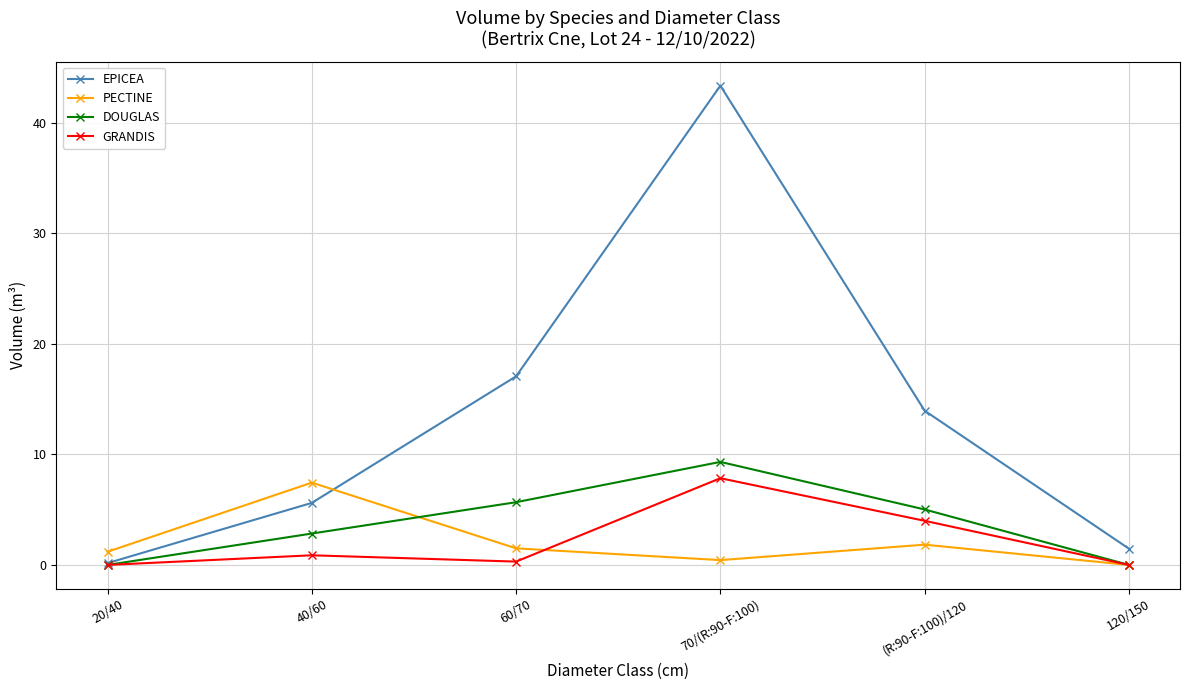

Where is the first local maximum for PECTINE?

40/60